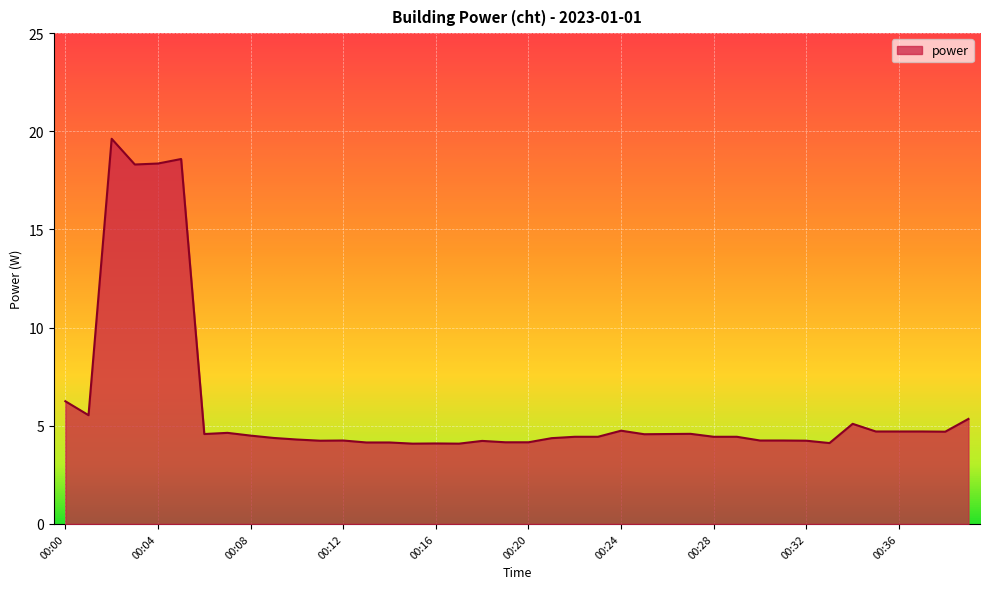

What is the difference between the maximum and minimum values?

15.5